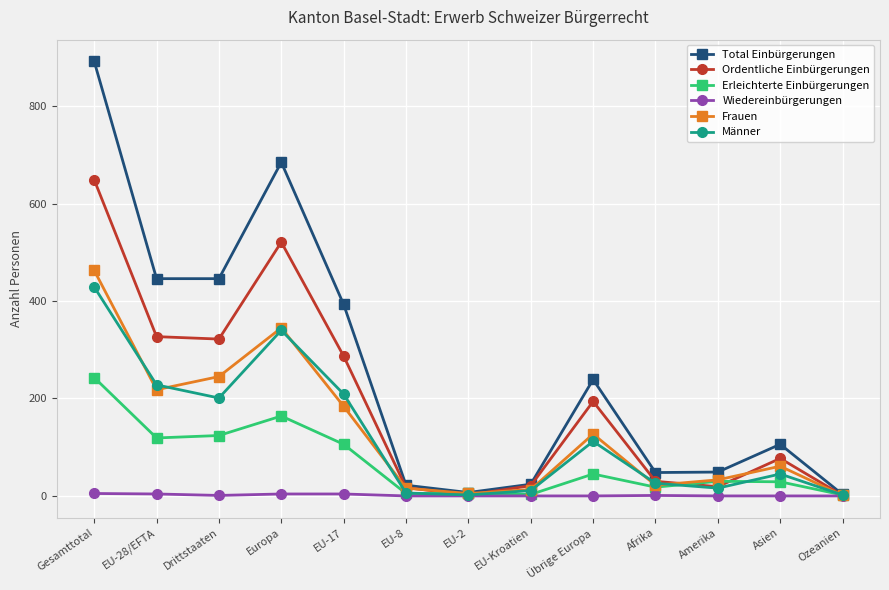

What is the label of the 6th point from the left?

EU-8